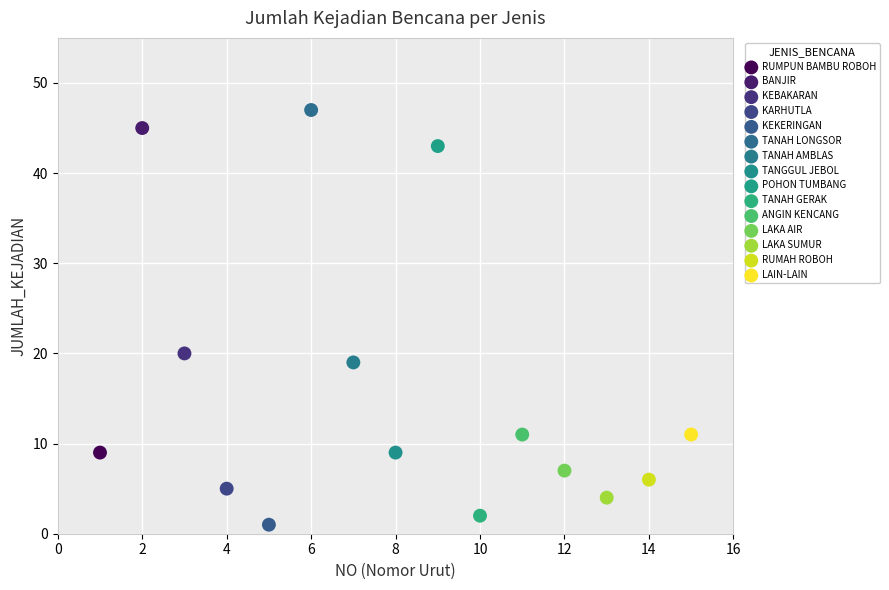

What are all the series names shown in the legend?

RUMPUN BAMBU ROBOH, BANJIR, KEBAKARAN, KARHUTLA, KEKERINGAN, TANAH LONGSOR, TANAH AMBLAS, TANGGUL JEBOL, POHON TUMBANG, TANAH GERAK, ANGIN KENCANG, LAKA AIR, LAKA SUMUR, RUMAH ROBOH, LAIN-LAIN